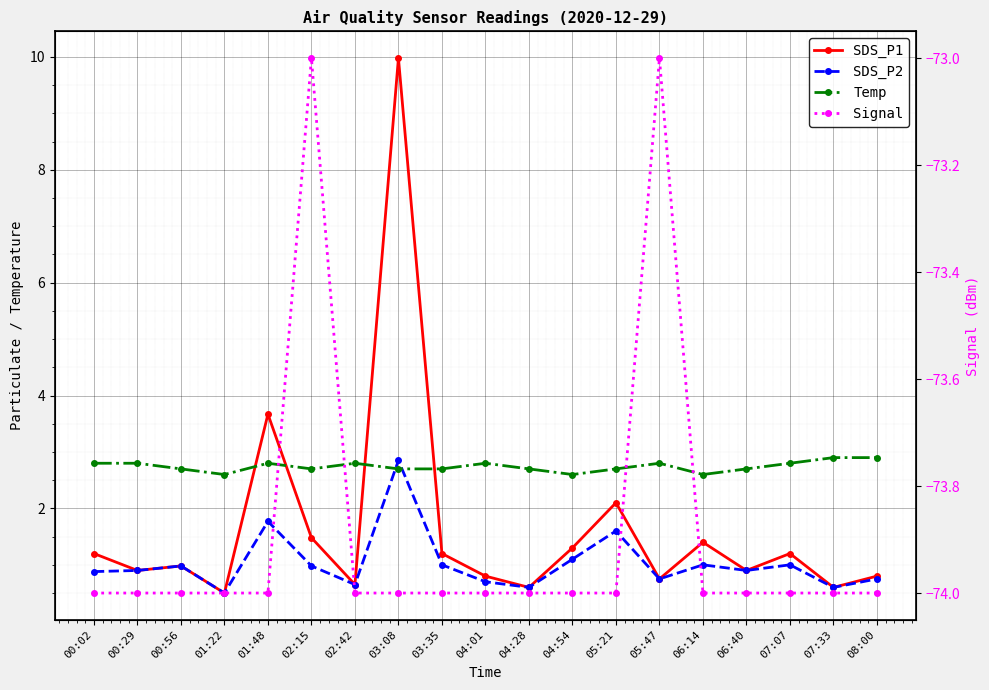

What is the total value across all series at 05:47?

-68.7